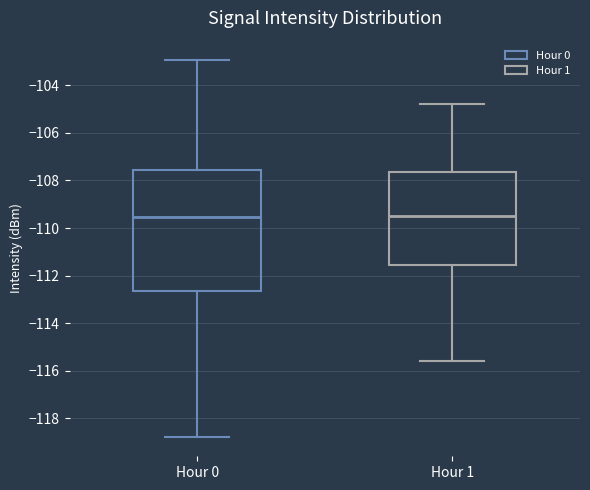

Where is the upper edge of the box for Hour 0 on the y-axis? The values are not printed on the chart, so give them approximately, as read against the axis.

-107.6